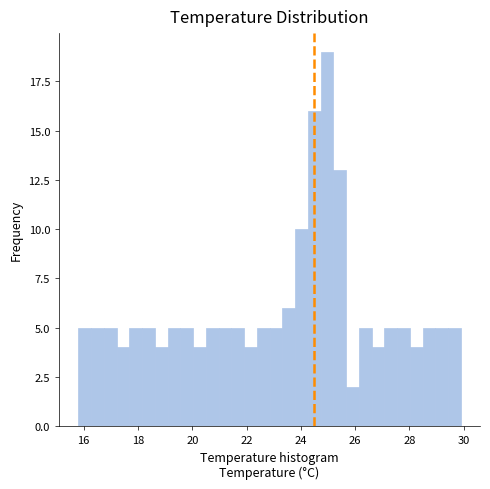

Around what value on the x-axis is the tallest bar? Give the approximate position of its centre, as read against the axis.

25.0